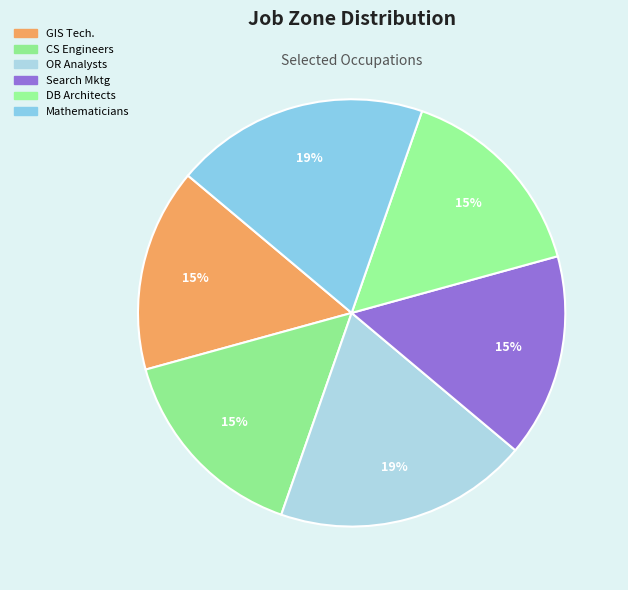

Rank the categories by value from highest to lowest.

Operations Research Analysts, Mathematicians, Geographic Information Systems Technologists, Computer Systems Engineers/Architects, Search Marketing Strategists, Database Architects